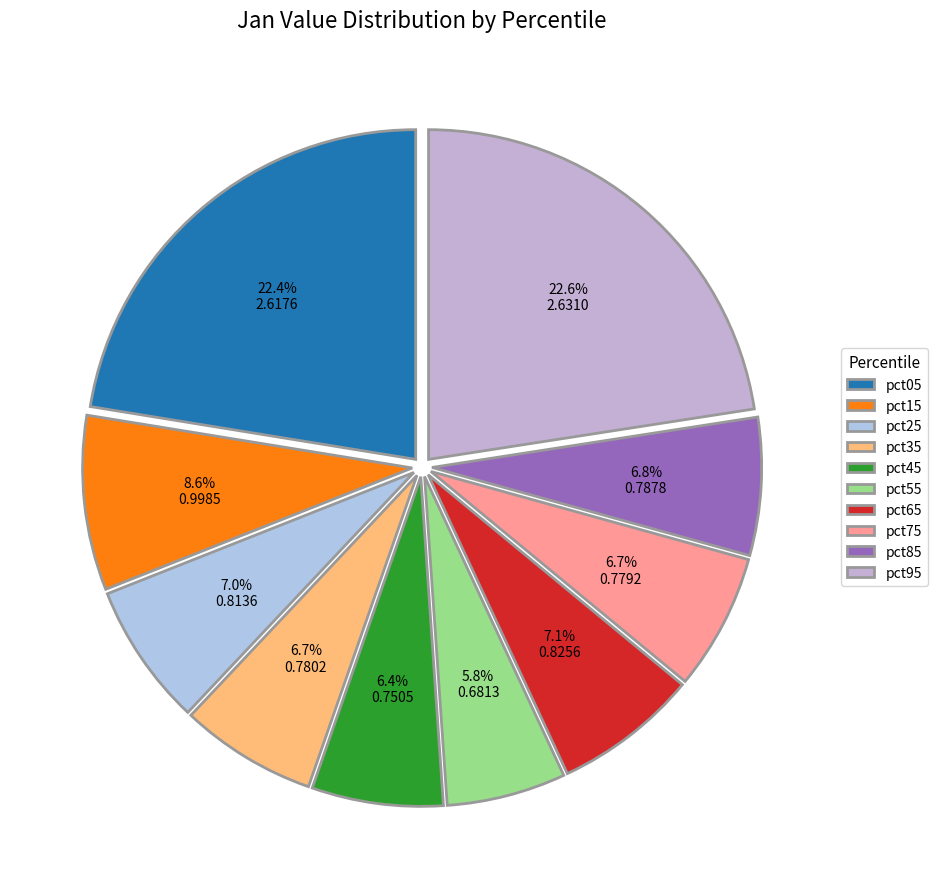

True or false: pct55 accounts for 21% of the total.

False